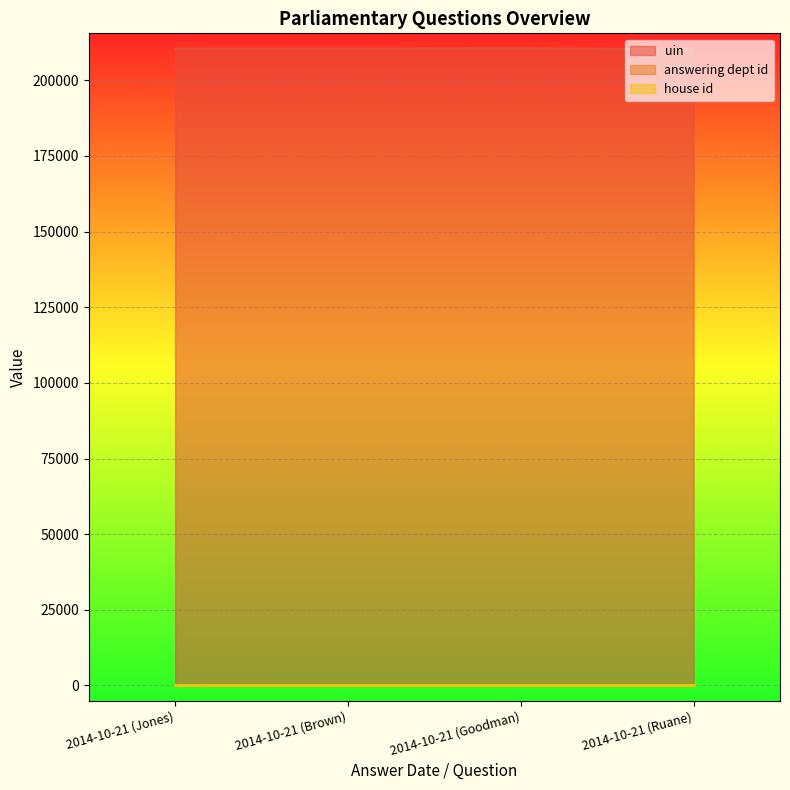

Which series has the largest total across all categories?

uin